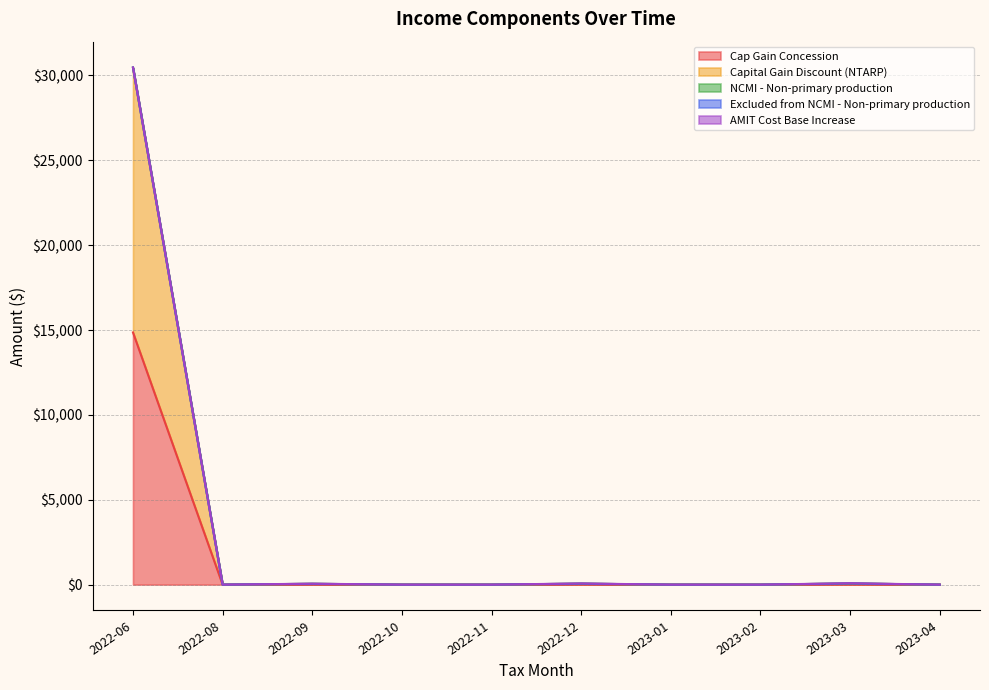

Does the chart display data point markers on the line(s)?

No